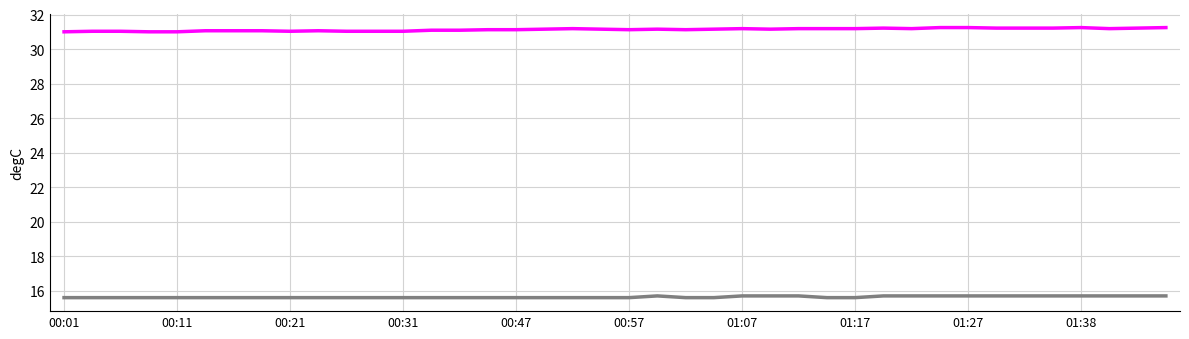

What is the maximum value shown in the chart?

31.2